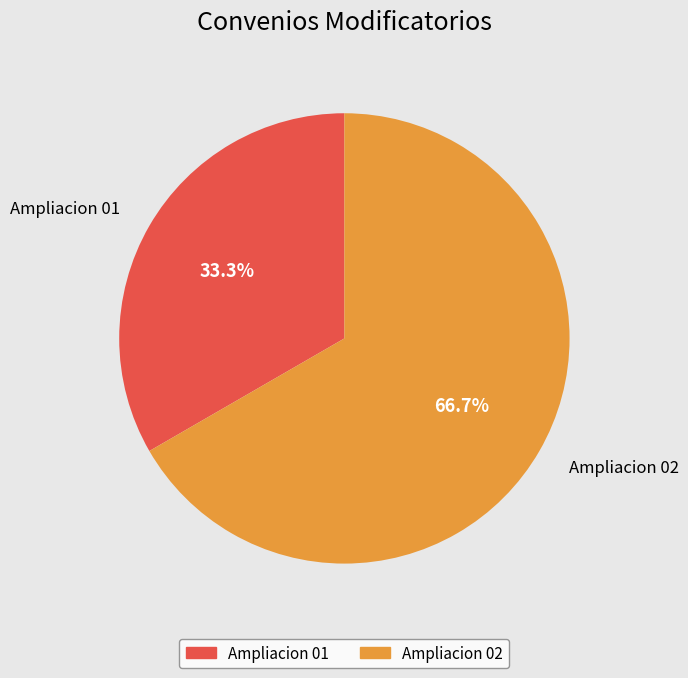

What is the ratio of the value at Ampliacion 01 to the value at Ampliacion 02?

0.5